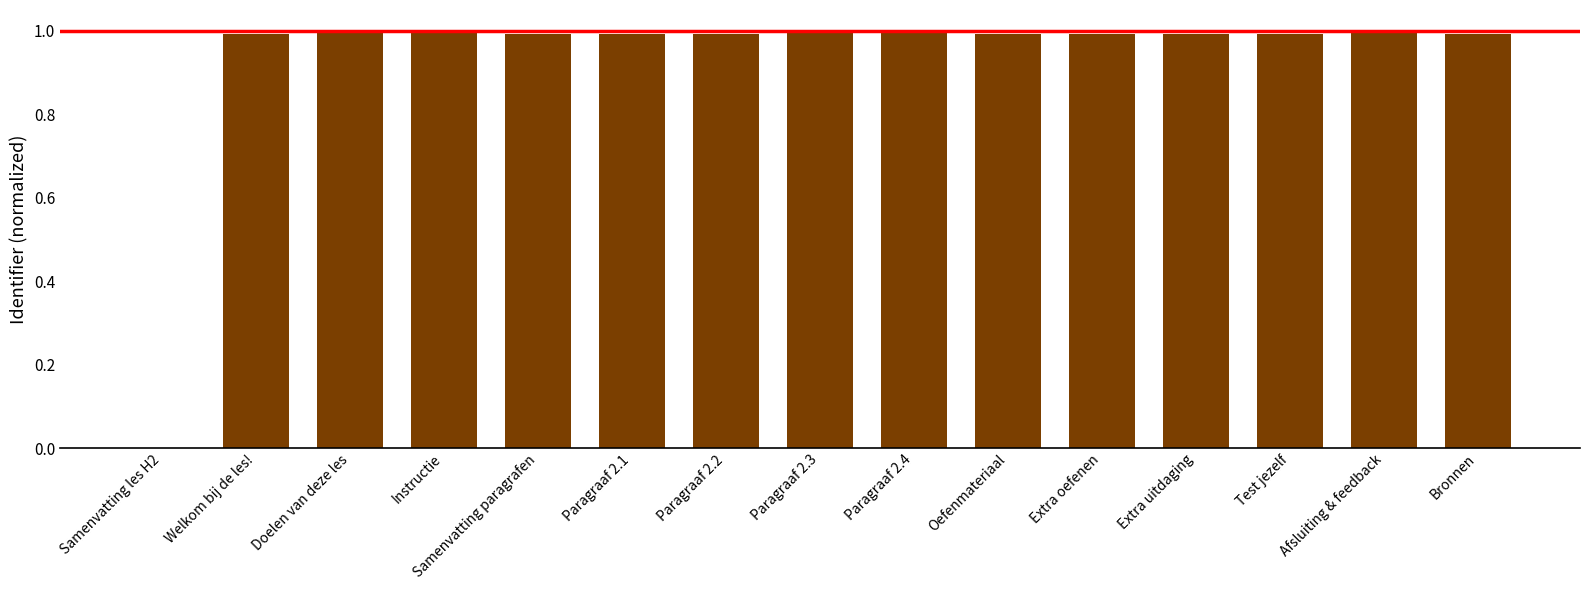

Where is the data nearest to the value 0?

Samenvatting les H2